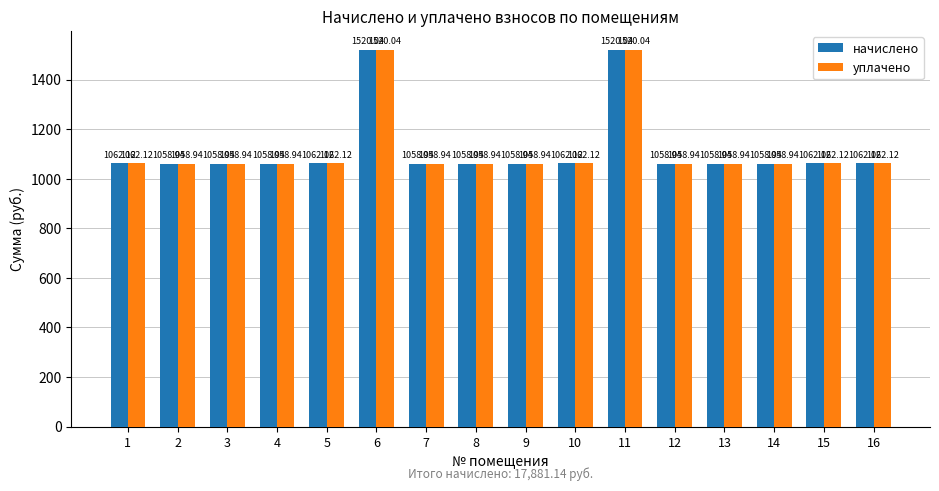

What is the difference between the уплачено values at 2 and 10?

3.2